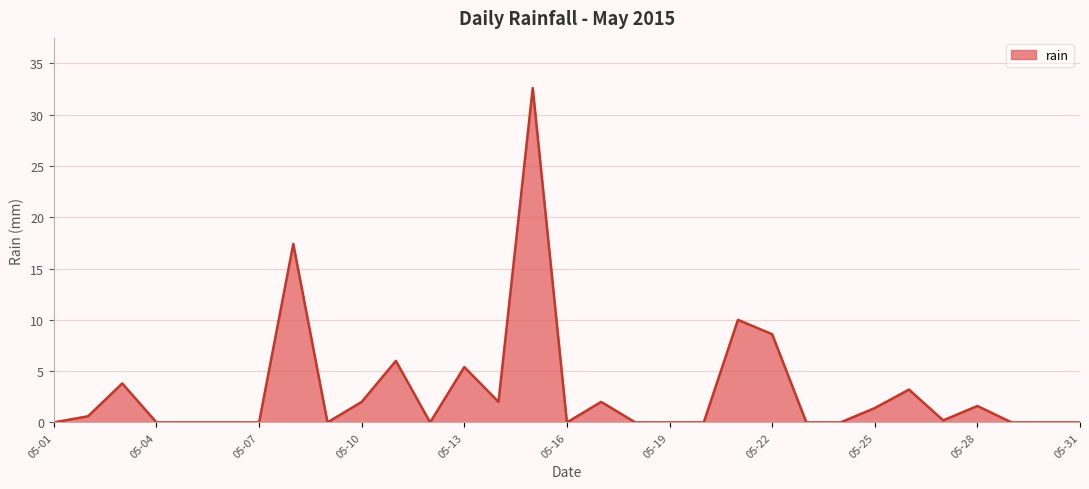

What is the difference between the maximum and minimum values?

32.6